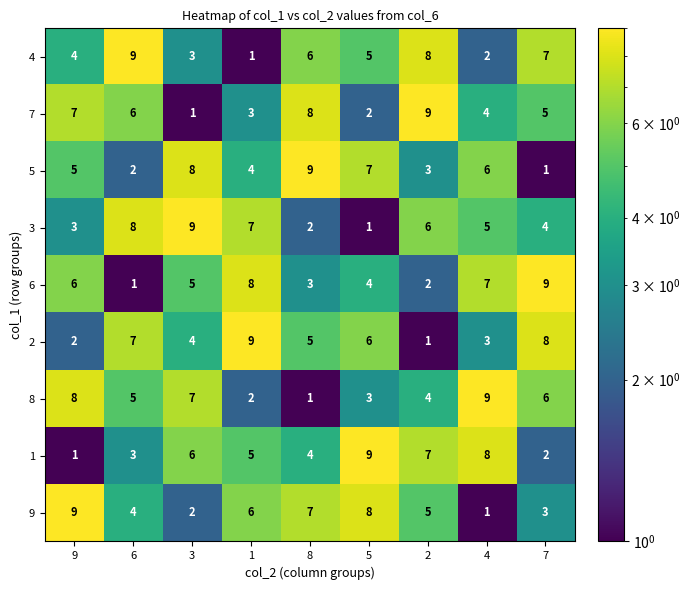

Count the 6 values in the range 3 to 7.

5